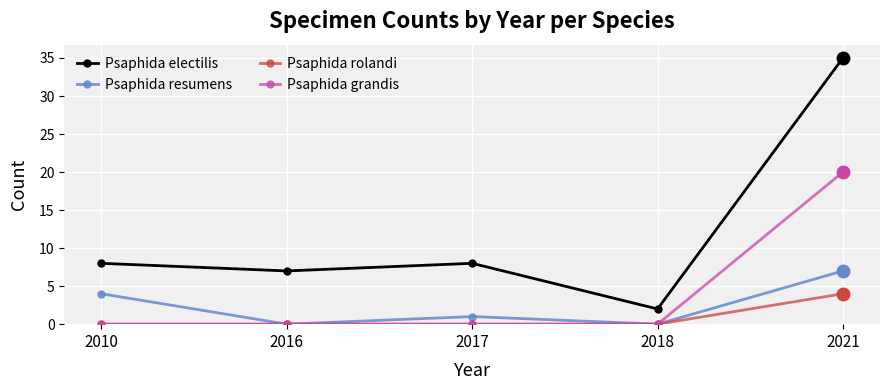

What is the spread (max minus min) of values at 2018?

2